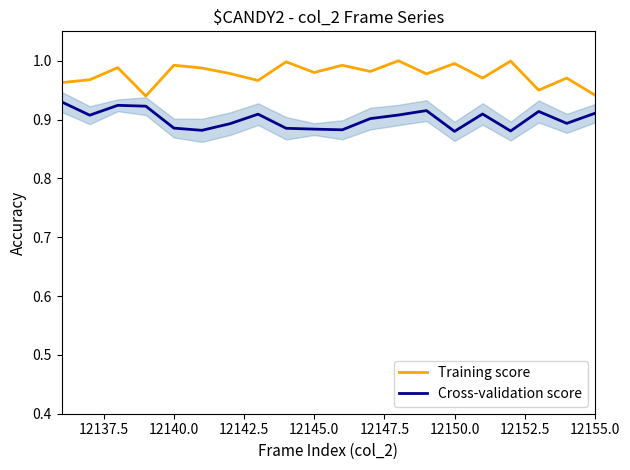

True or false: Training score and Cross-validation score intersect in this chart.

False